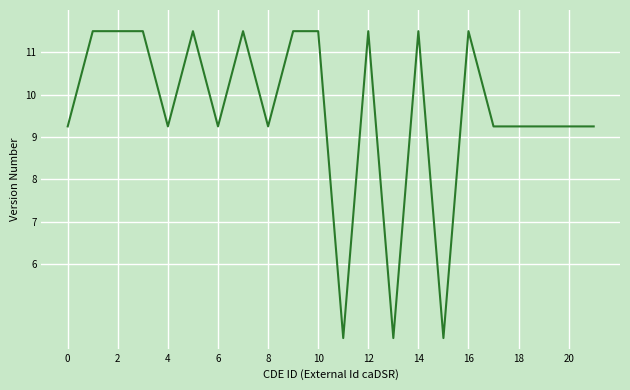

What is the maximum value shown in the chart?

11.5